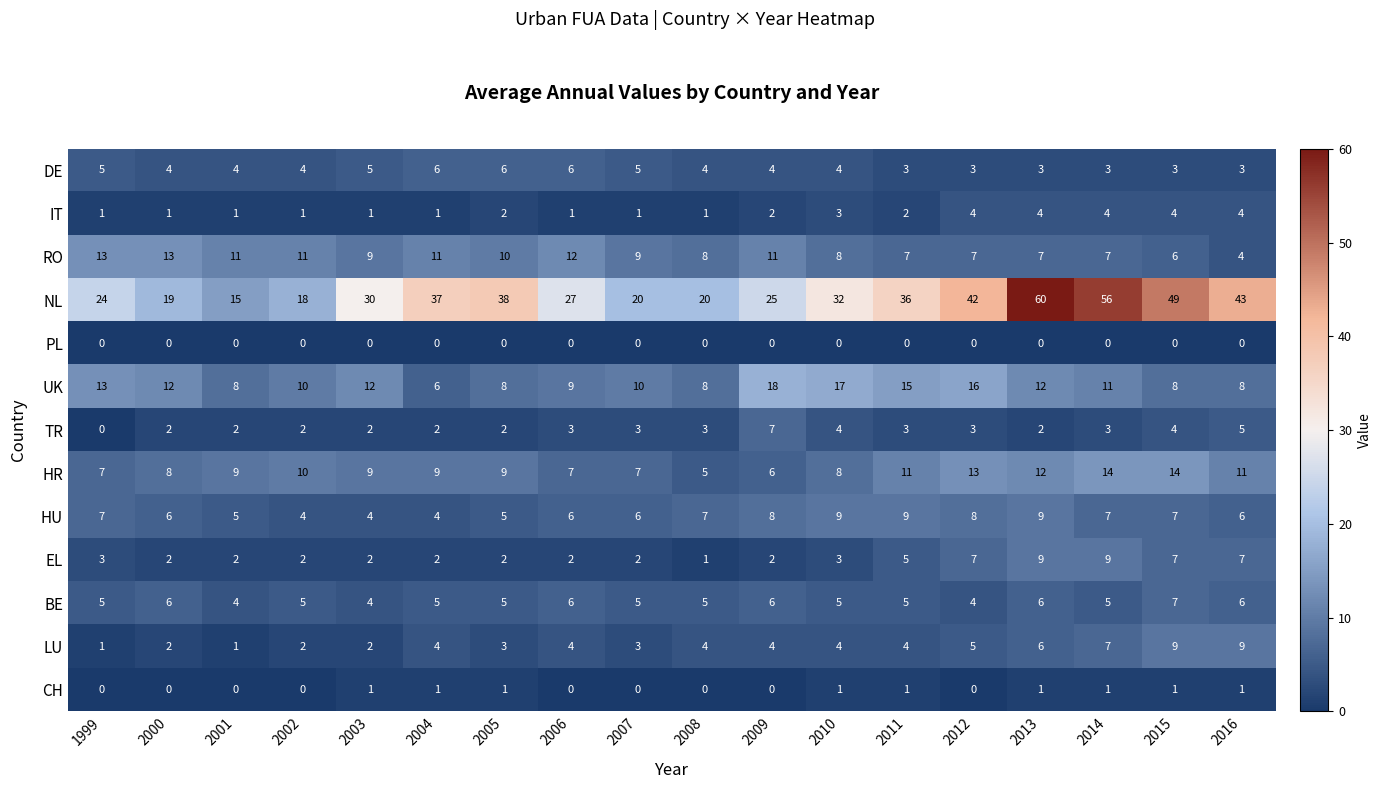

Is the value of HR at 2009 greater than the value of LU at 2015?

No